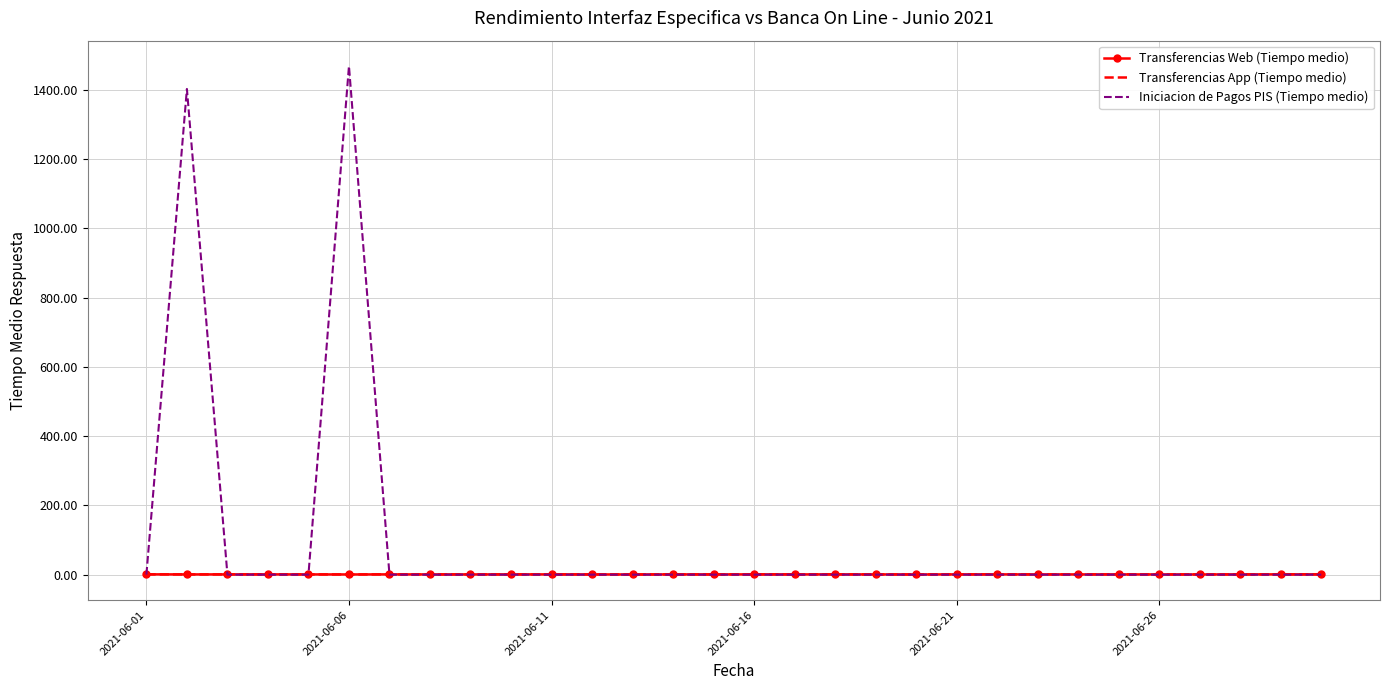

How many lines are shown in the chart?

3